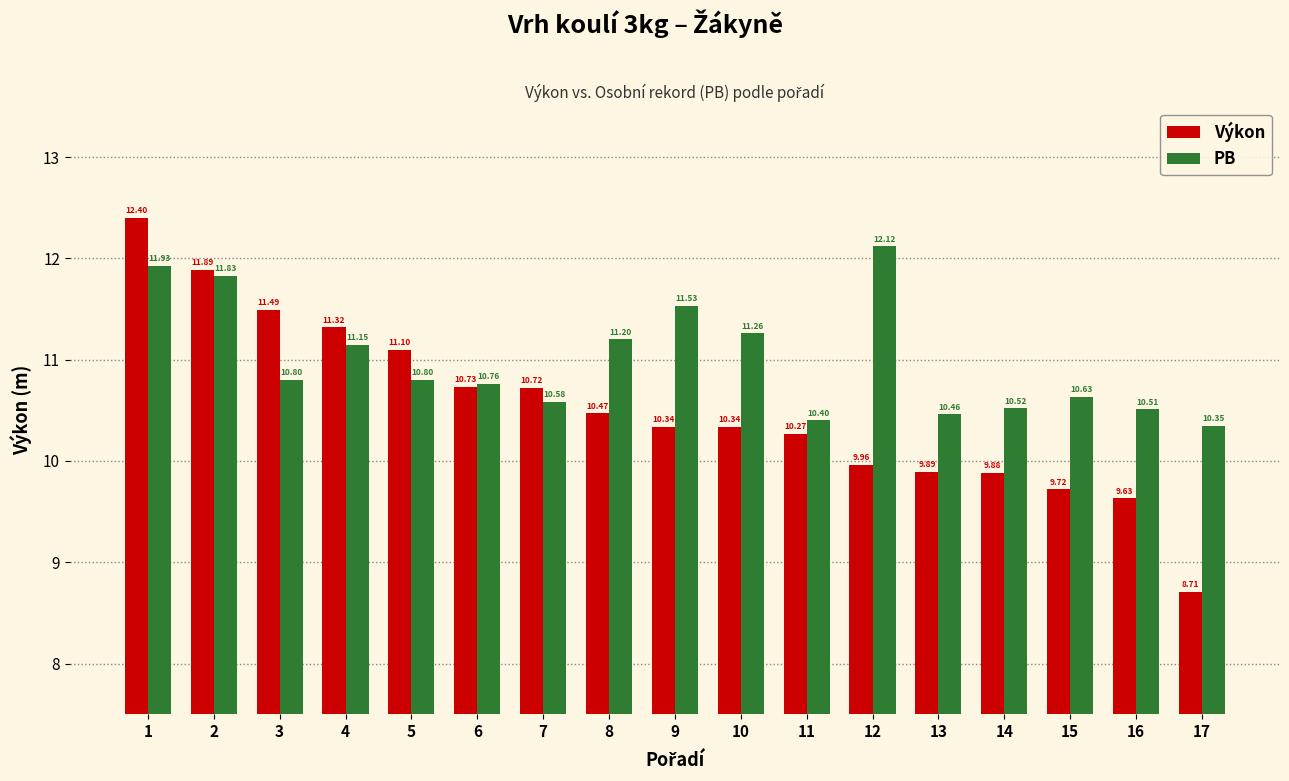

What is the sum of all Výkon values?

178.9